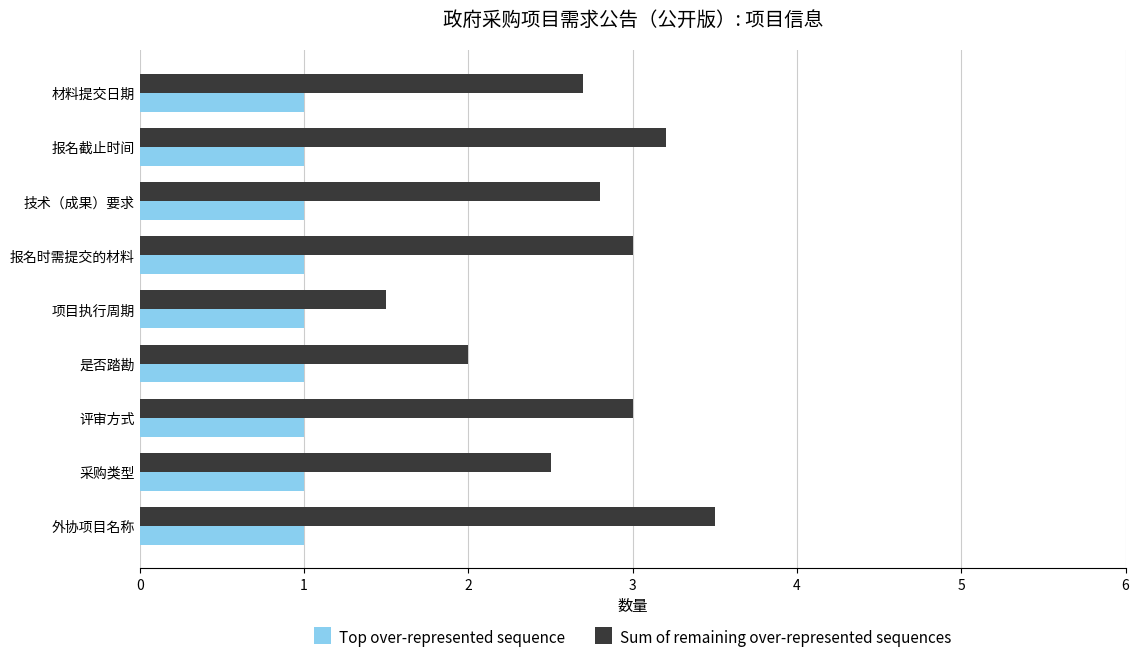

What is the sum of all Sum of remaining over-represented sequences values?

24.2